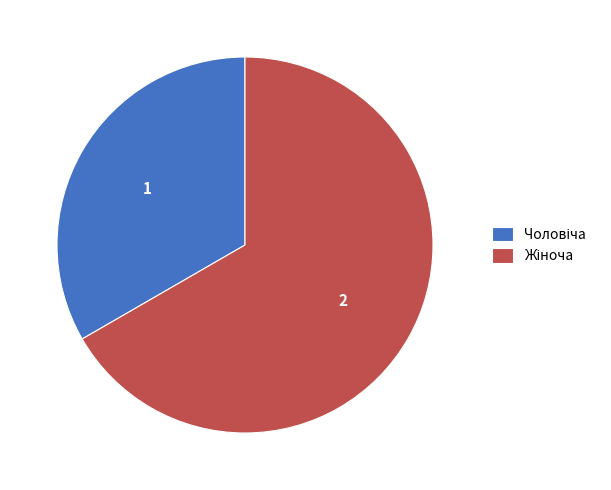

Is there a majority slice in this chart?

Yes